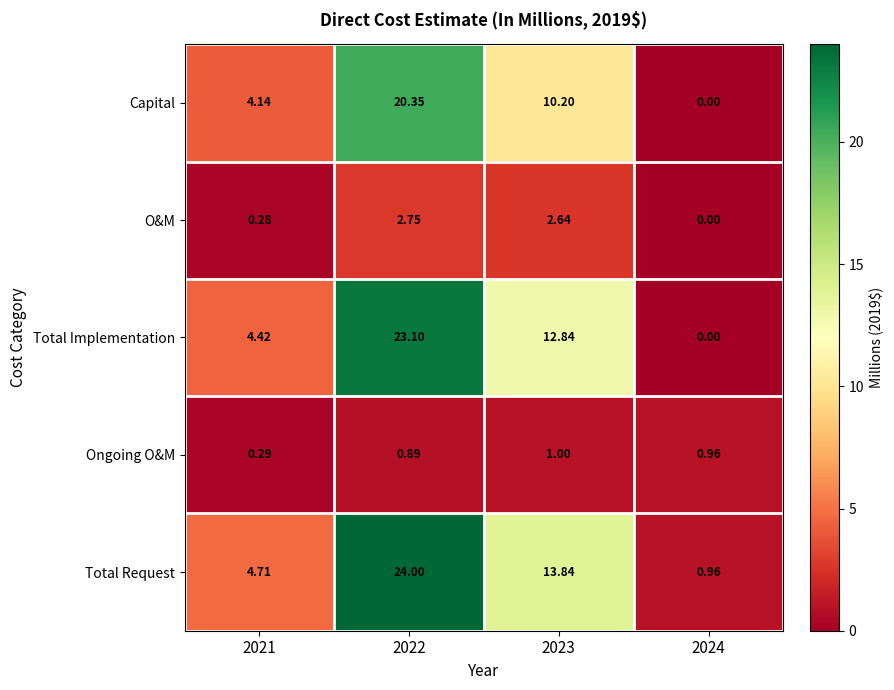

Rank the series at 2022 from highest to lowest value.

Total Request, Total Implementation, Capital, O&M, Ongoing O&M